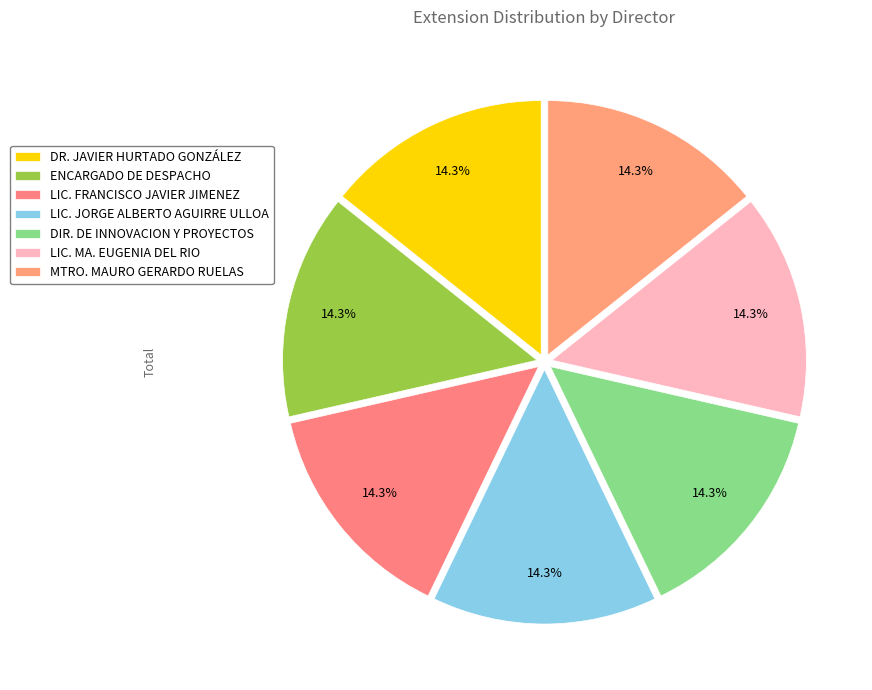

Count the number of slices in the pie.

7